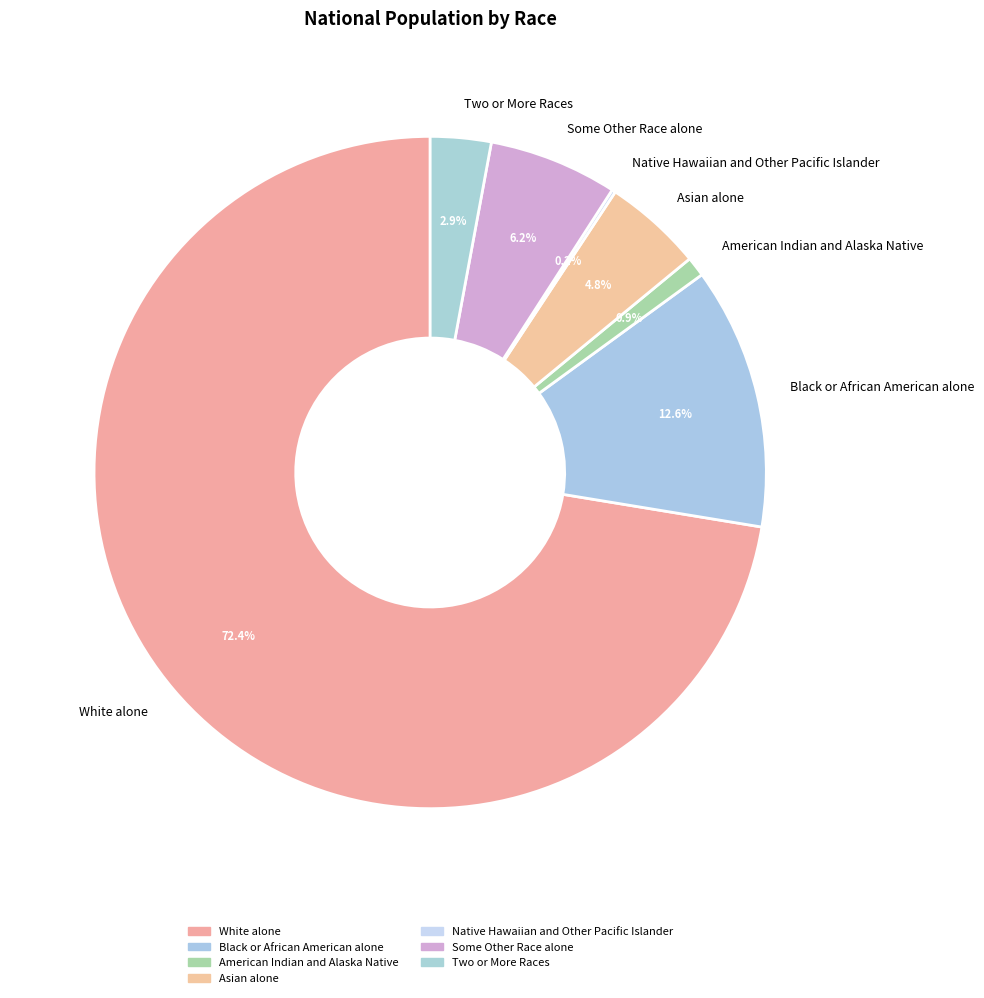

What is the ratio of the value at Black or African American alone to the value at Some Other Race alone?

2.0